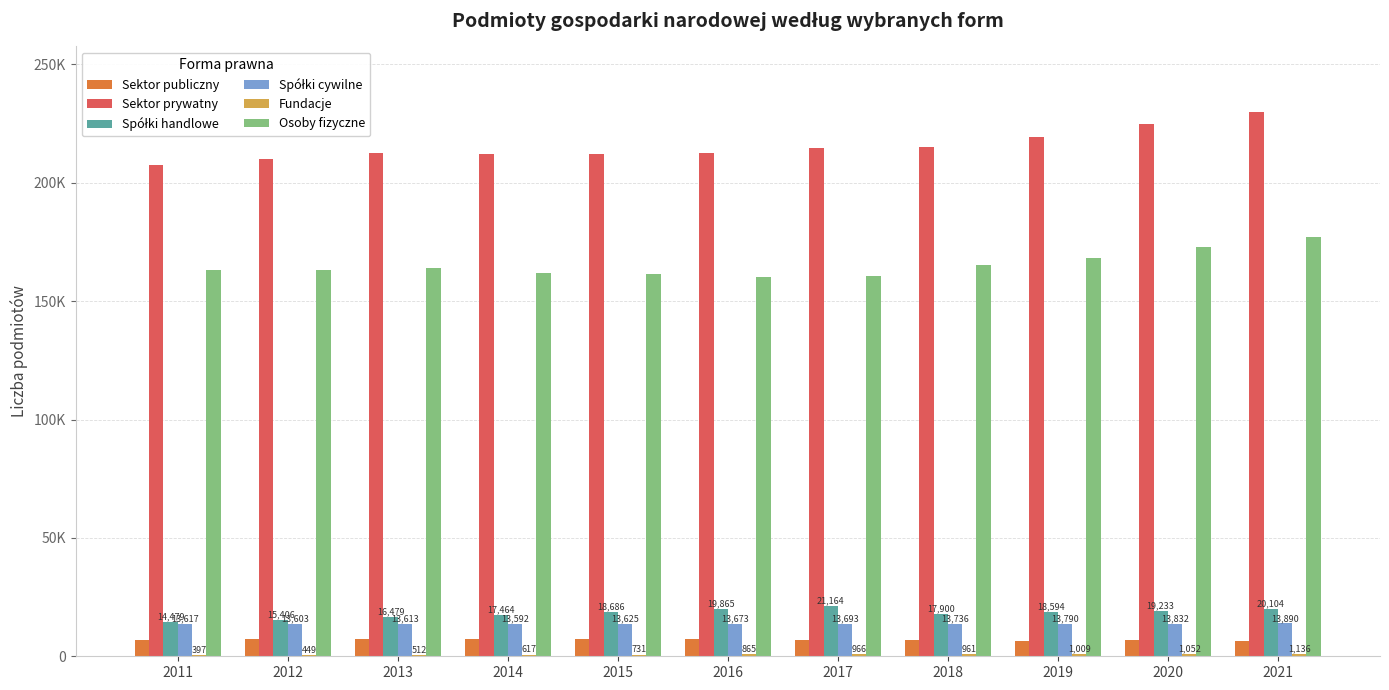

Are the bars grouped side by side (vs. stacked)?

Yes